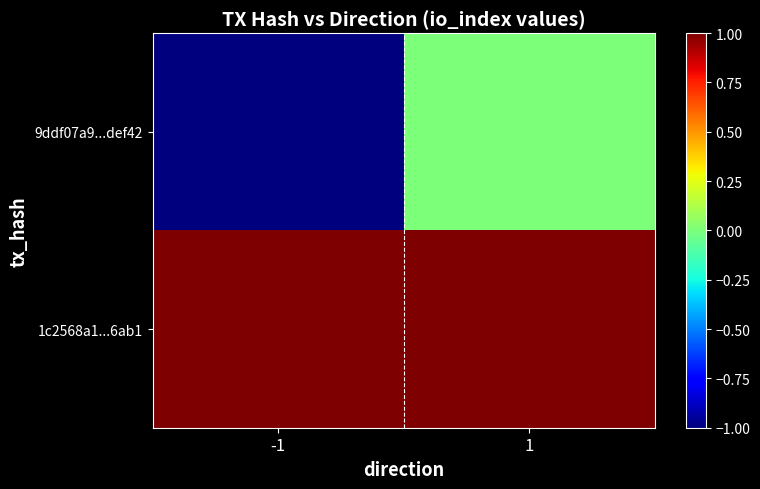

Reading left to right, list all the values displayed in this chart.

9ddf07a9...def42: -1=-1	1=0
1c2568a1...6ab1: -1=1	1=1